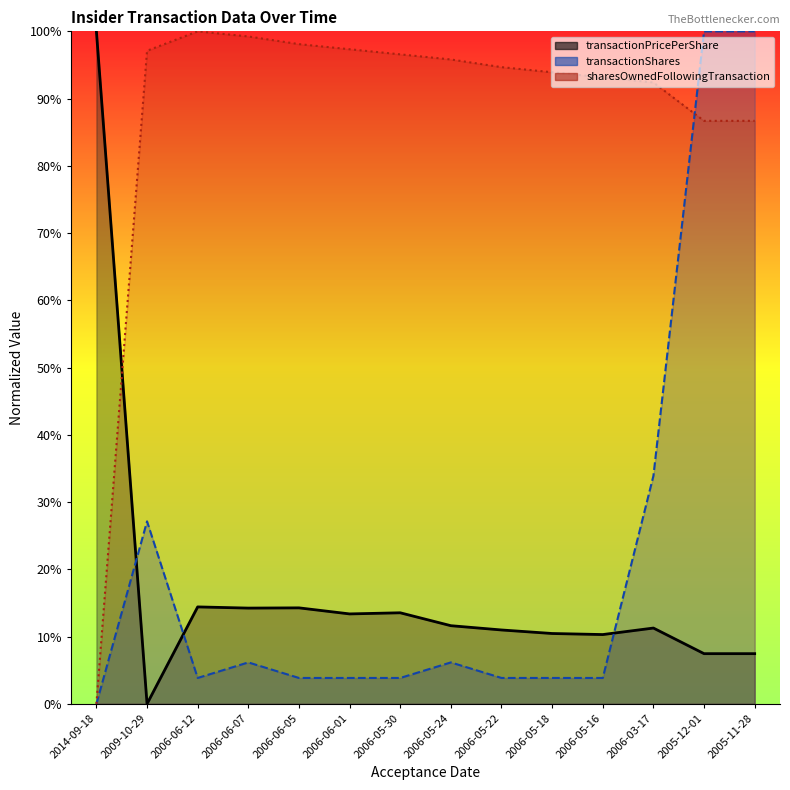

At which category does sharesOwnedFollowingTransaction reach its first local peak?

2006-06-12